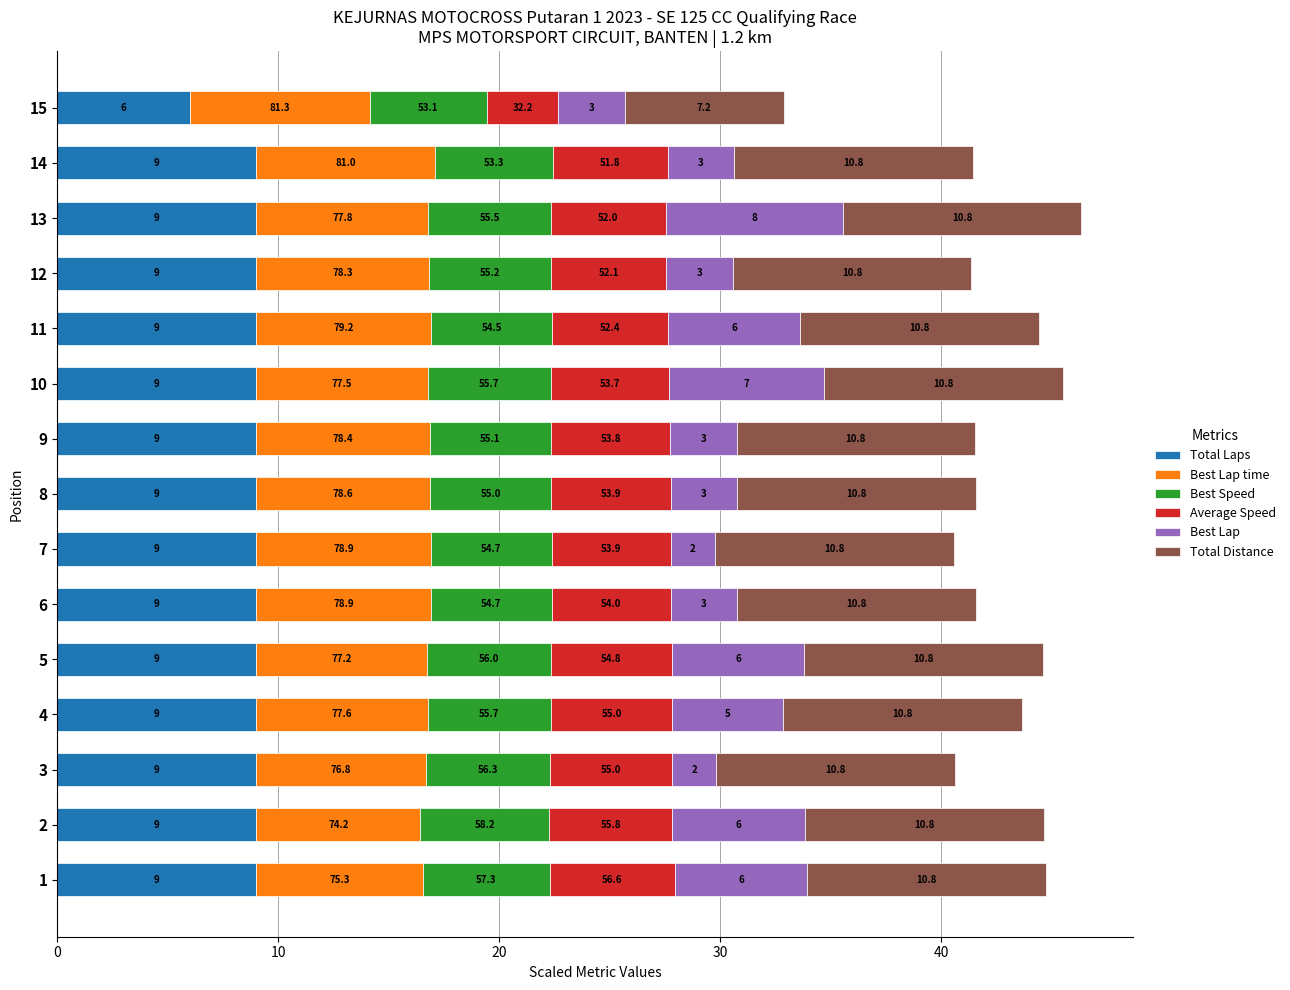

What is the total value across all series at 6?

41.6